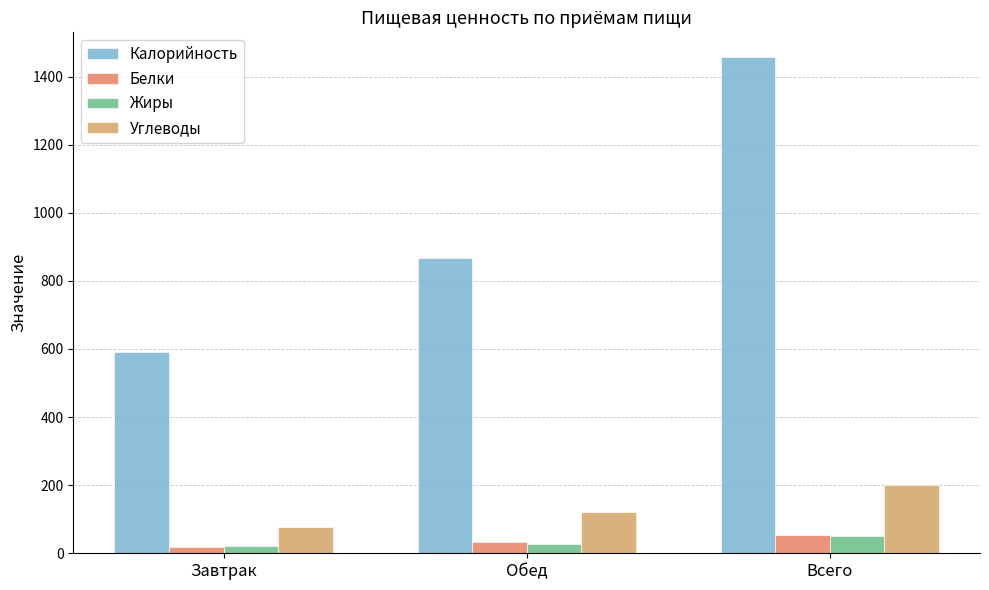

What are all the series names shown in the legend?

Калорийность, Белки, Жиры, Углеводы